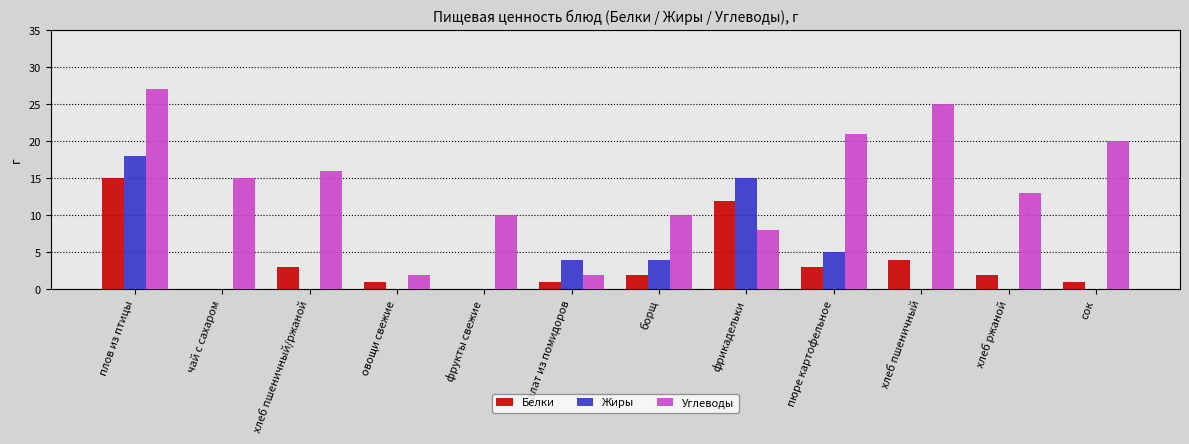

The Жиры series shows -13 at чай с сахаром. True or false?

False